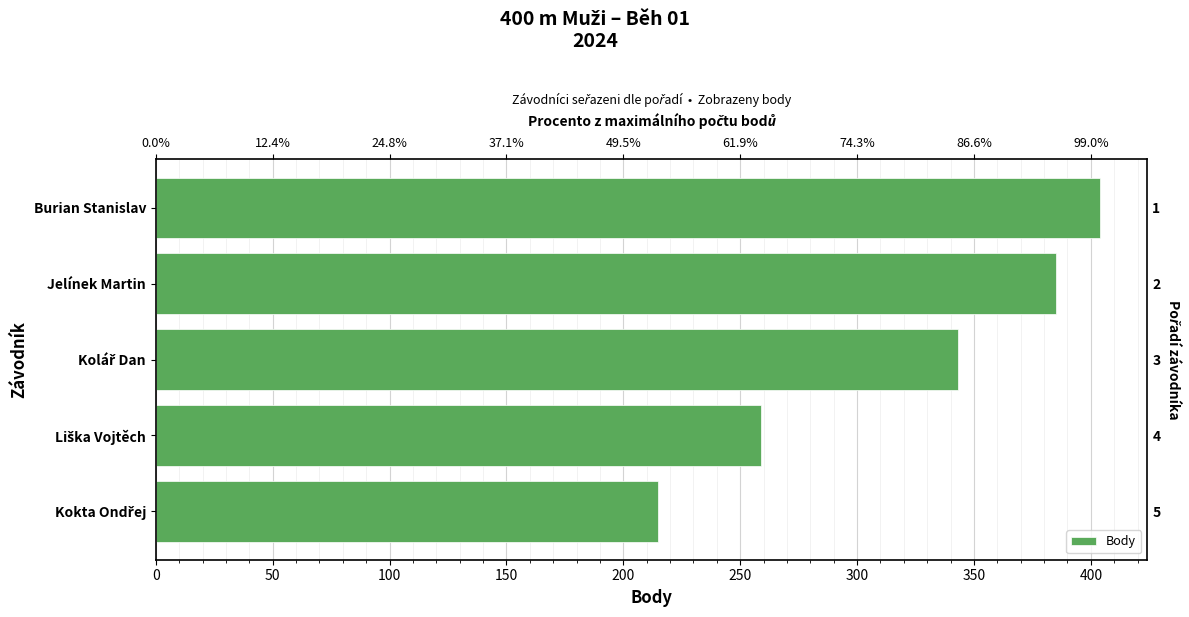

What is the value of the 3rd bar from the left?

343